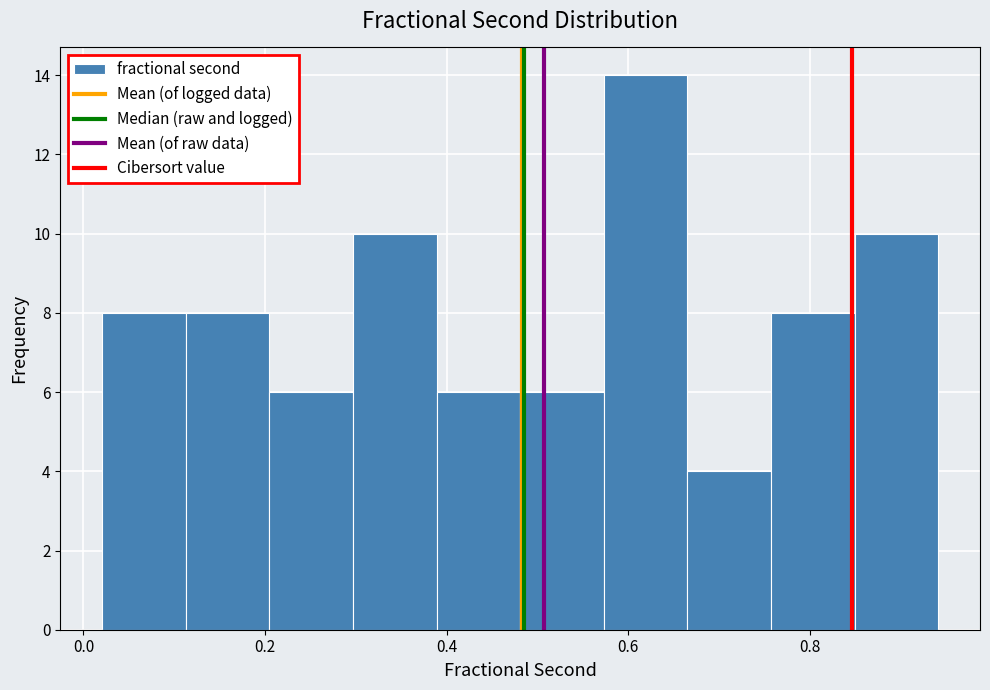

What is the height of the bar covering 0.48 to 0.58 on the x-axis? Neither the bar edges nor the heights are printed on the chart, so give them approximately, as read against the axes.

6